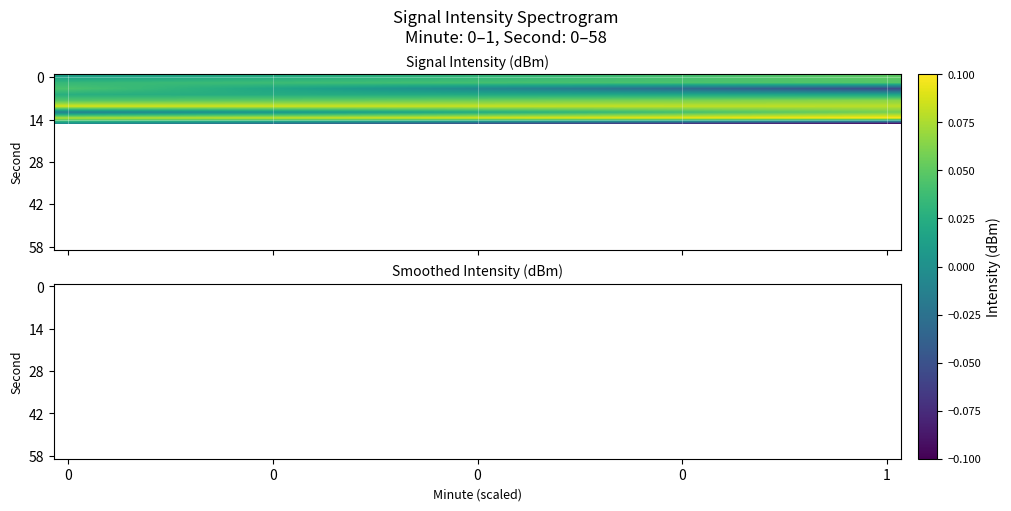

Which has a higher value, 10 or 23?

23